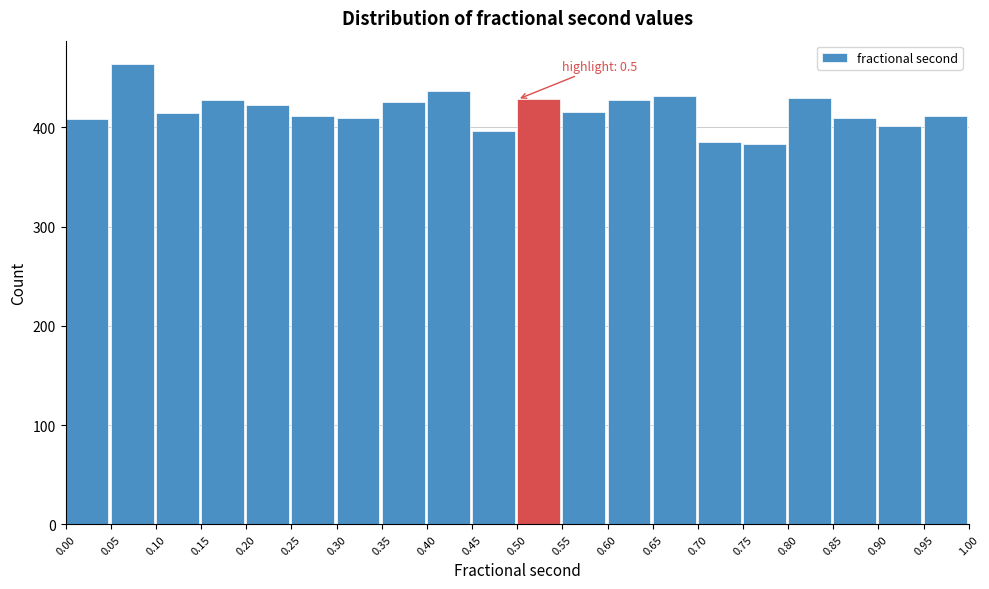

Over which range of the x-axis is the bar tallest?

0.05 to 0.10